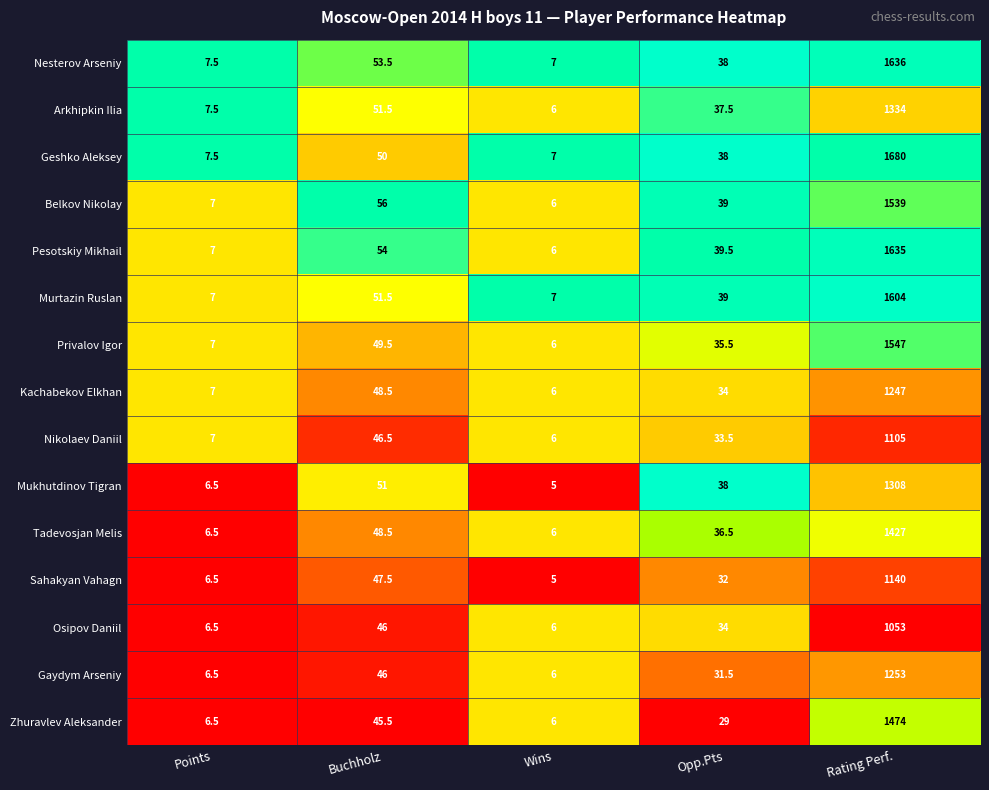

What value does the Kachabekov Elkhan series have at Points?

7.0